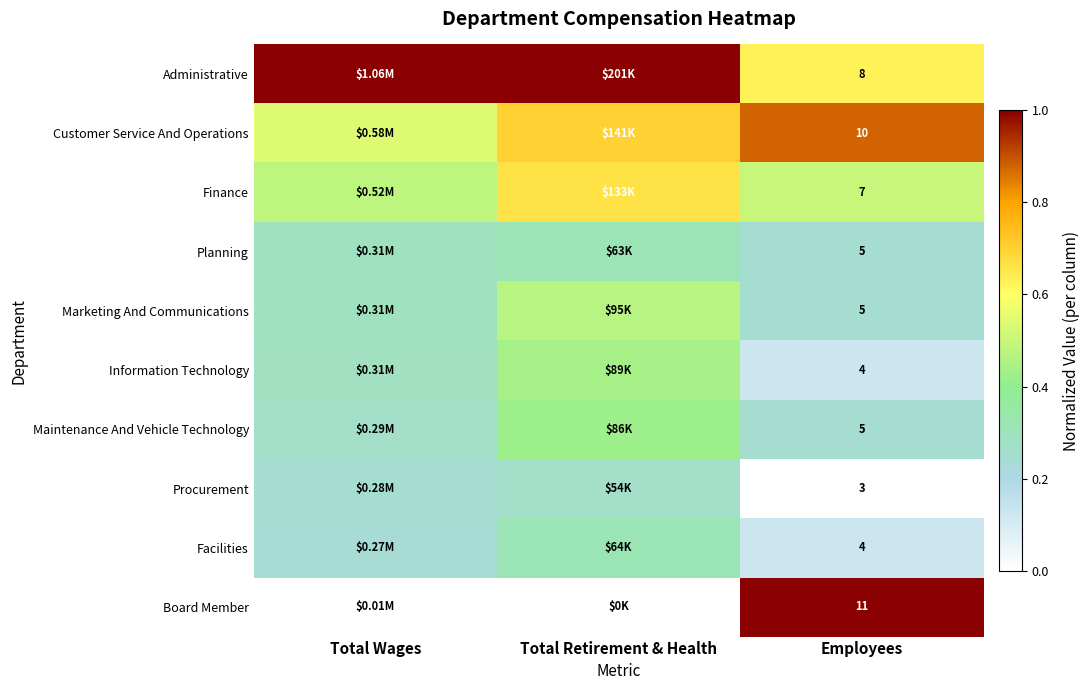

Which category has the highest value in the Maintenance And Vehicle Technology series?

Total Retirement & Health